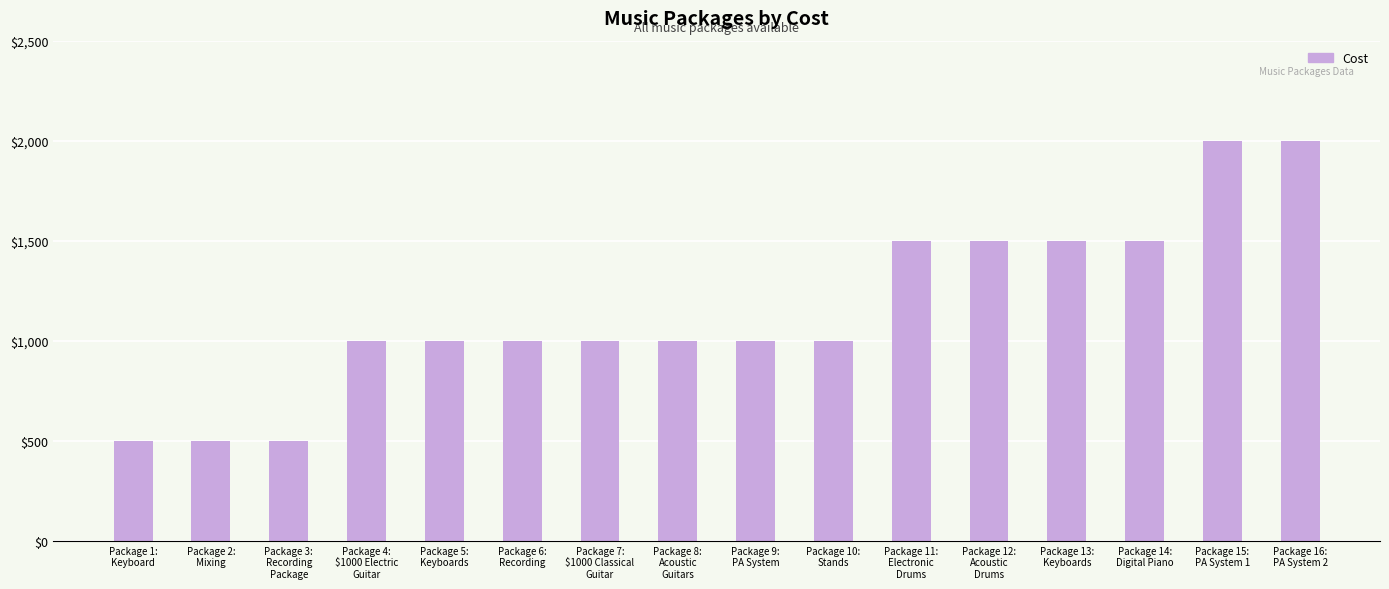

What is the minimum value shown in the chart?

500